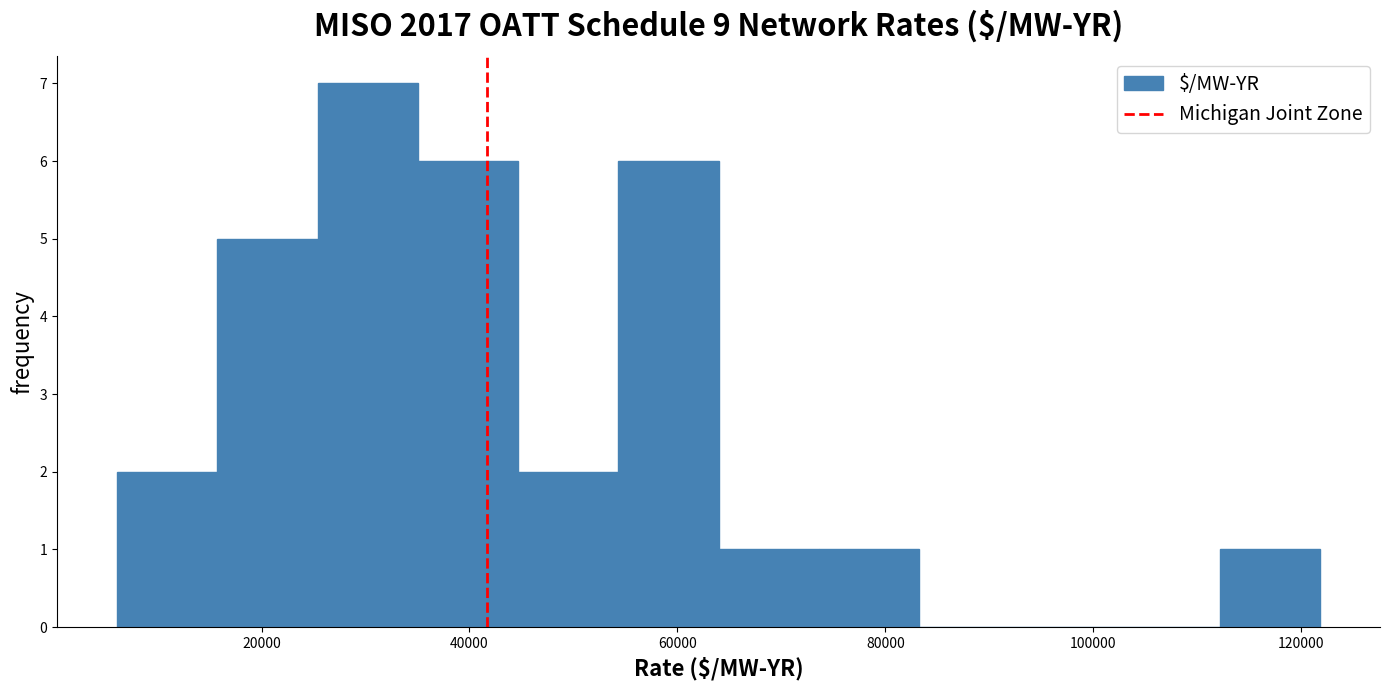

Which range on the x-axis has the tallest bar?

26000 to 36000